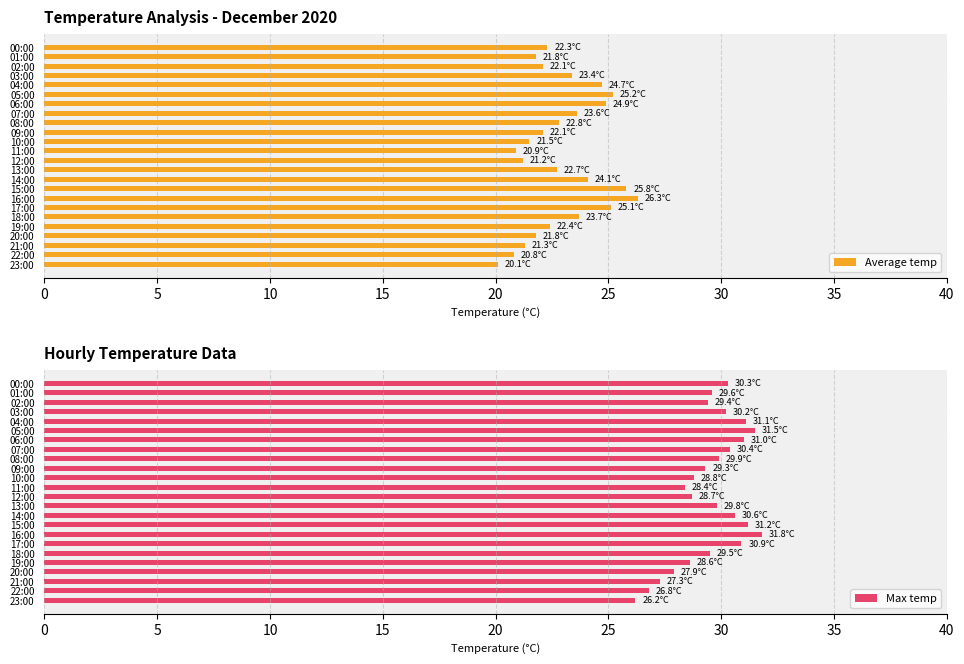

The Average temp series shows 21.5 at 10:00. True or false?

True